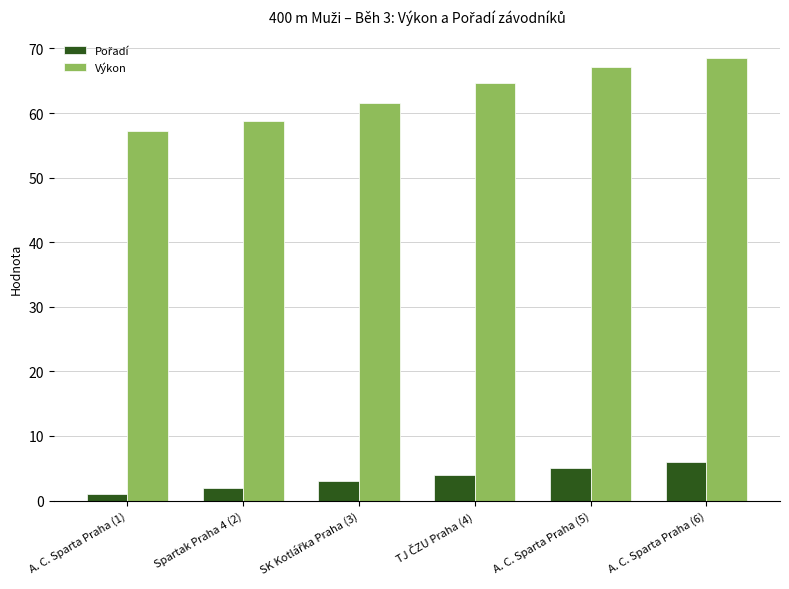

How many values in the Výkon series are below 64?

3